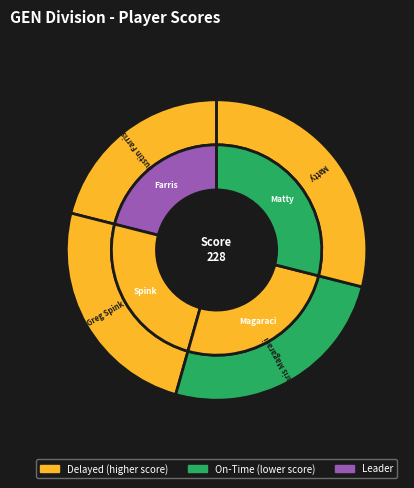

Does Justin Farris account for over 50% of the chart?

No